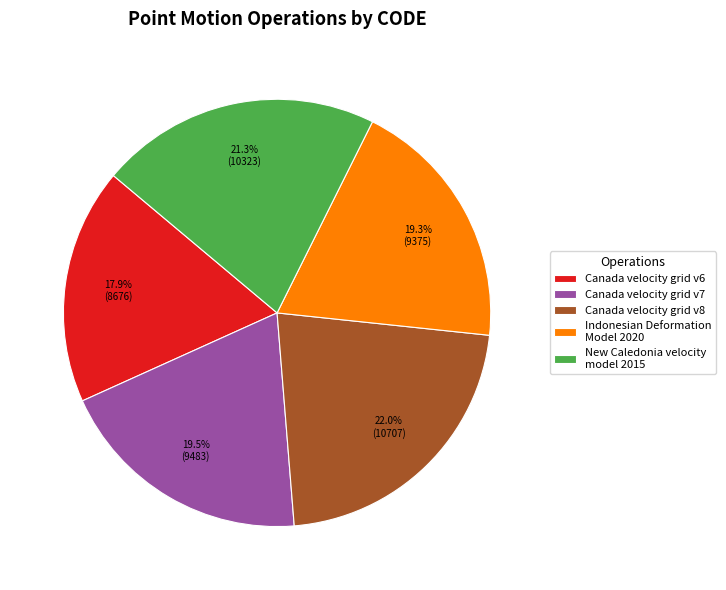

What percentage is NOT represented by Canada velocity grid v8?

78.0%